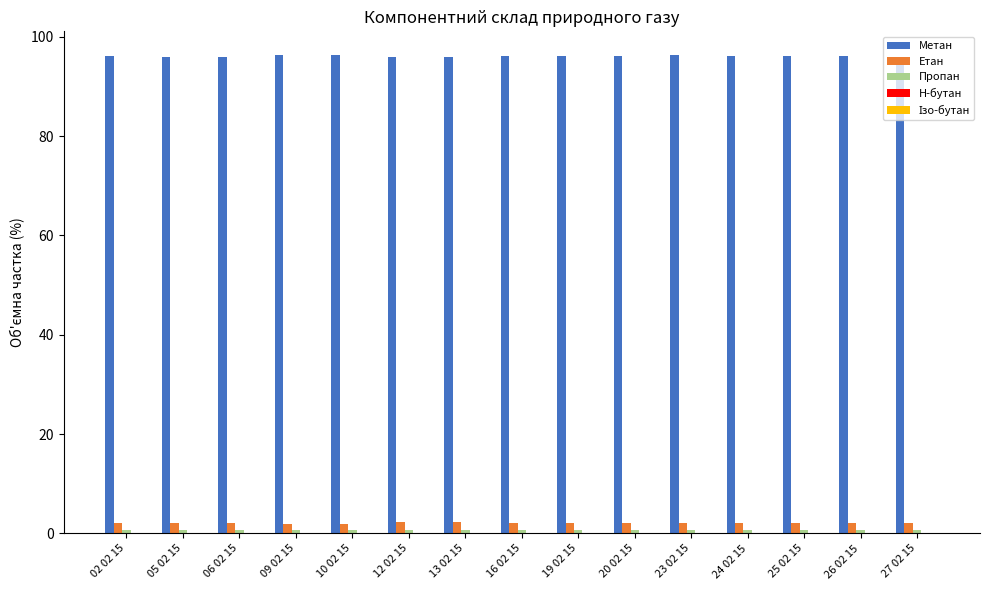

What is the greatest value displayed?

96.3